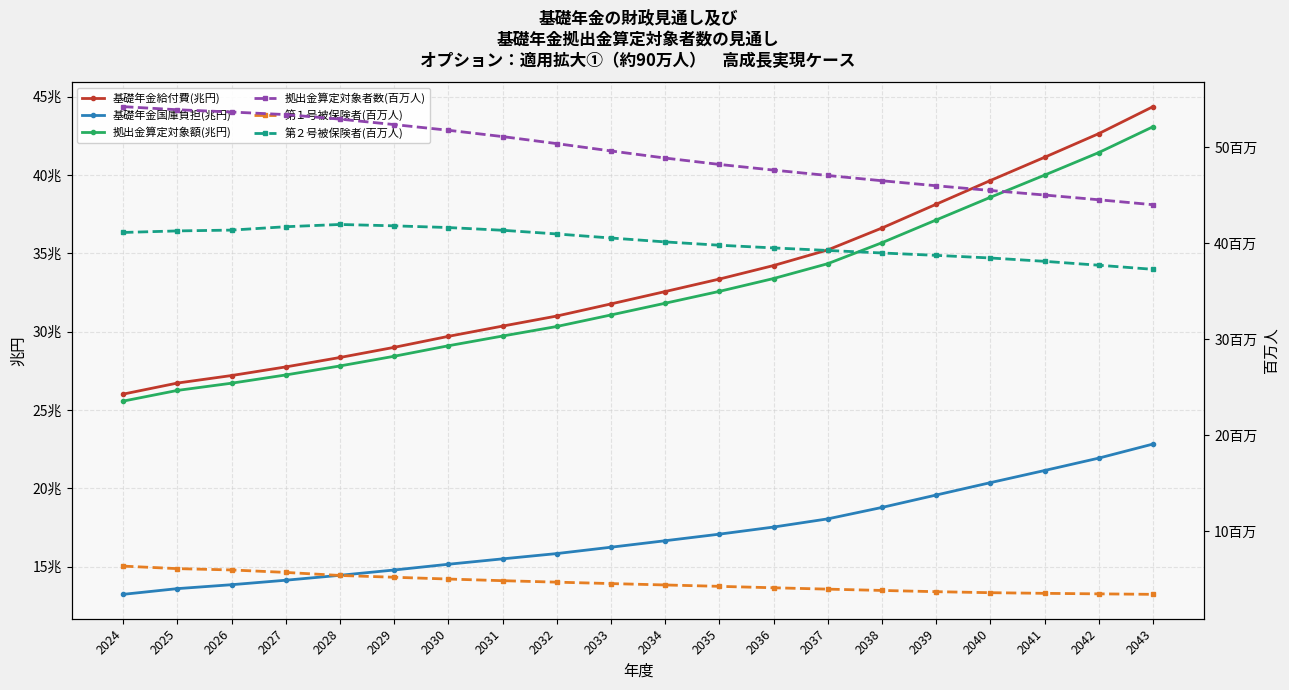

Reading right to left, transcribe all the data shown in this chart.

基礎年金給付費(兆円): 44.4	42.6	41.1	39.6	38.1	36.6	35.2	34.2	33.4	32.6	31.8	31.0	30.3	29.7	29.0	28.3	27.7	27.2	26.7	26.0
基礎年金国庫負担(兆円): 22.8	21.9	21.1	20.4	19.6	18.8	18.0	17.5	17.1	16.6	16.2	15.8	15.5	15.1	14.8	14.4	14.1	13.8	13.6	13.2
拠出金算定対象額(兆円): 43.1	41.4	40.0	38.6	37.1	35.7	34.3	33.4	32.6	31.8	31.1	30.3	29.7	29.1	28.4	27.8	27.2	26.7	26.2	25.6
拠出金算定対象者数(百万人): 44.0	44.5	45.0	45.5	46.0	46.5	47.1	47.6	48.2	48.9	49.6	50.4	51.1	51.8	52.4	52.9	53.4	53.7	53.9	54.2
第１号被保険者(百万人): 3.5	3.5	3.6	3.6	3.7	3.9	4.0	4.1	4.3	4.4	4.6	4.7	4.9	5.0	5.2	5.4	5.7	6.0	6.1	6.4
第２号被保険者(百万人): 37.3	37.7	38.1	38.5	38.7	39.0	39.3	39.5	39.8	40.2	40.6	41.0	41.4	41.6	41.8	42.0	41.7	41.4	41.3	41.1